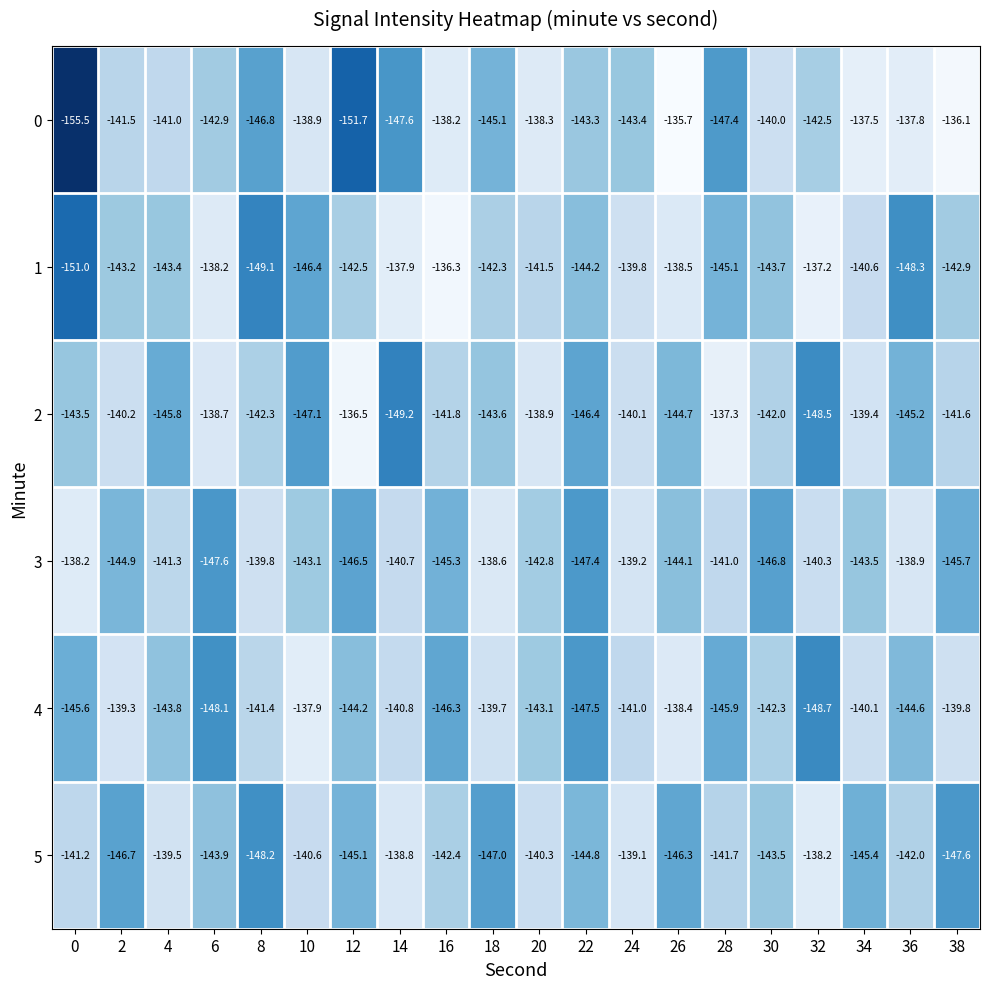

What is the difference between the highest and lowest values at 22?

4.2